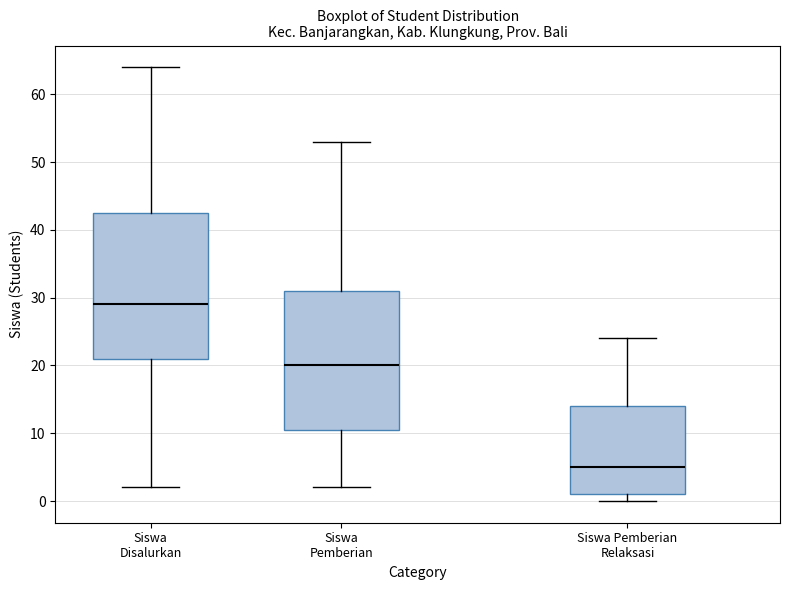

Comparing the boxes themselves (not the whiskers), which one is the tallest?

Siswa Disalurkan